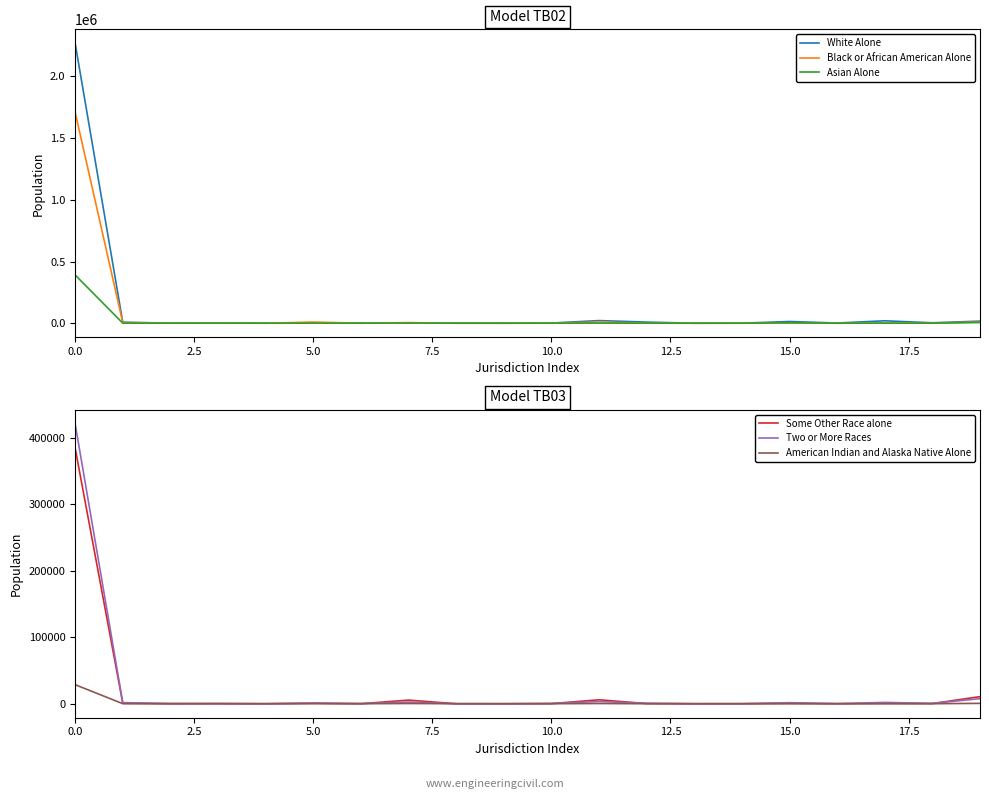

Which series ends up on top after the final intersection of Asian Alone and Black or African American Alone?

Black or African American Alone